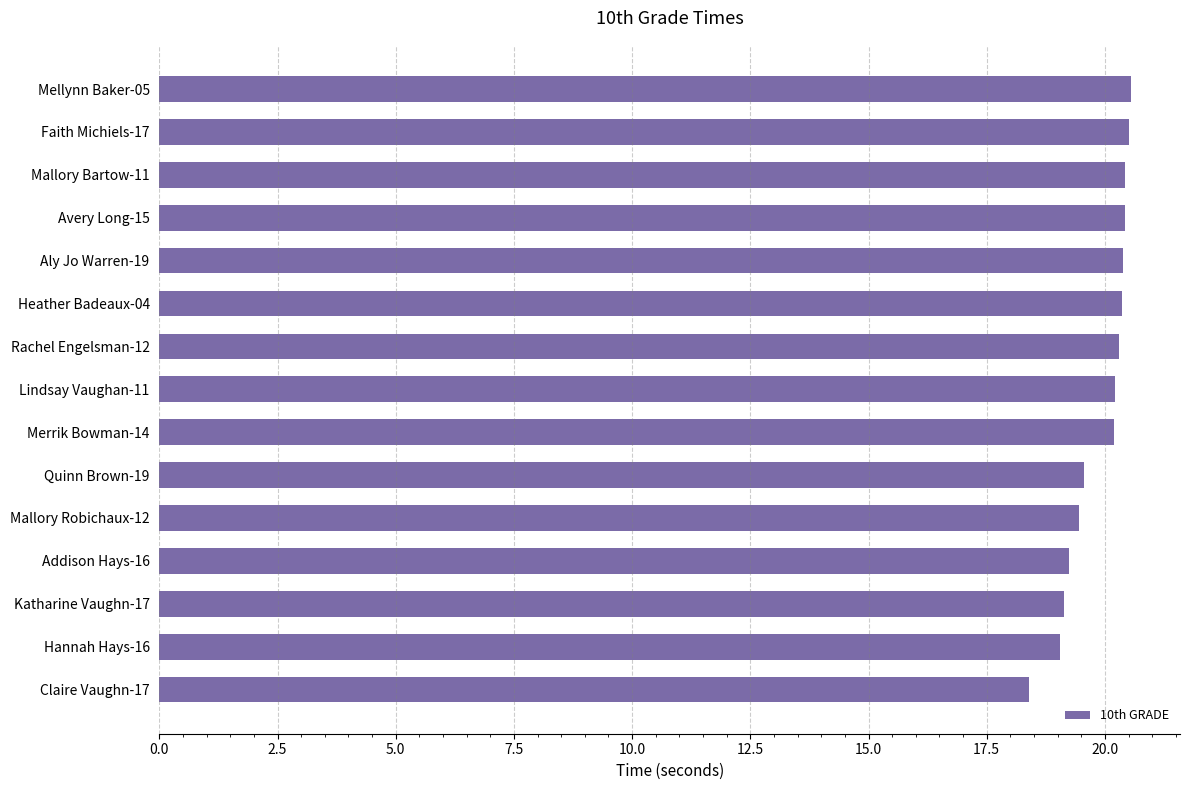

What is the change in value from Quinn Brown-19 to Rachel Engelsman-12?

+0.7